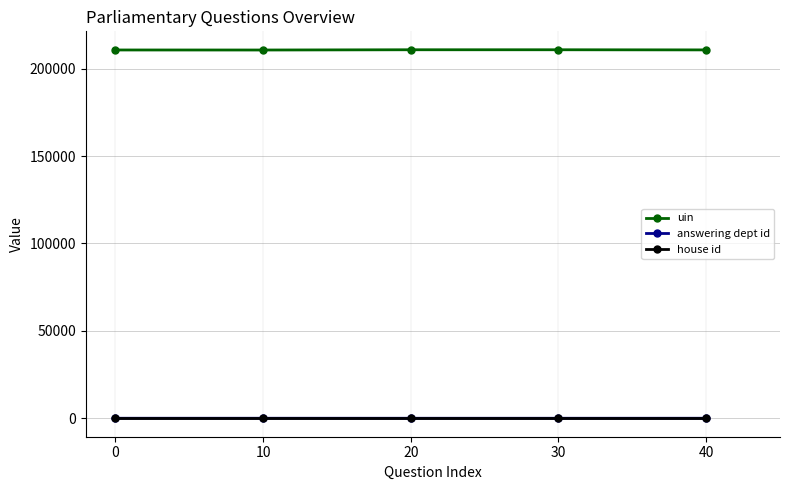

What is the average value of the uin series?

210697